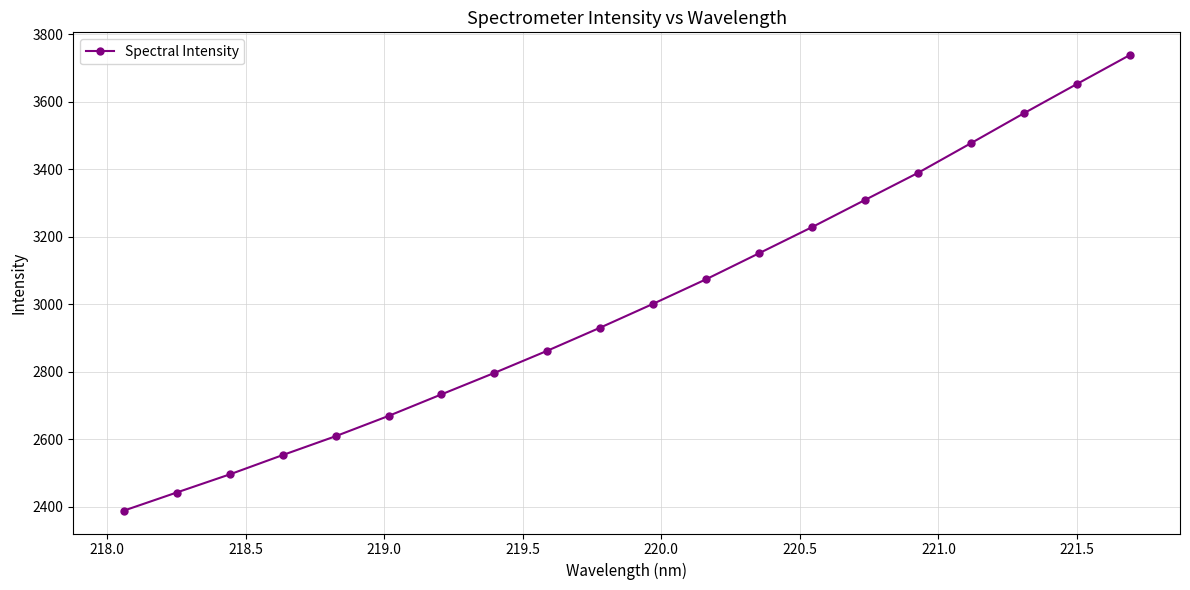

What is the difference between the maximum and second lowest values?

1296.2